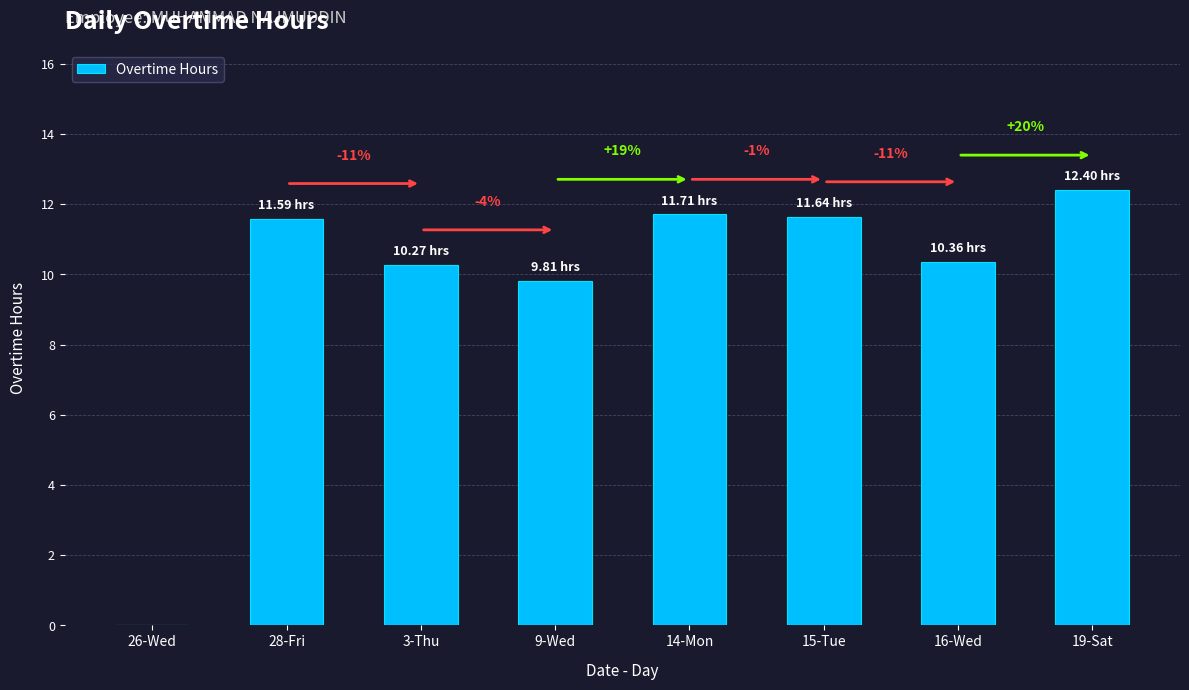

What is the value of the 2nd bar from the left?

11.6